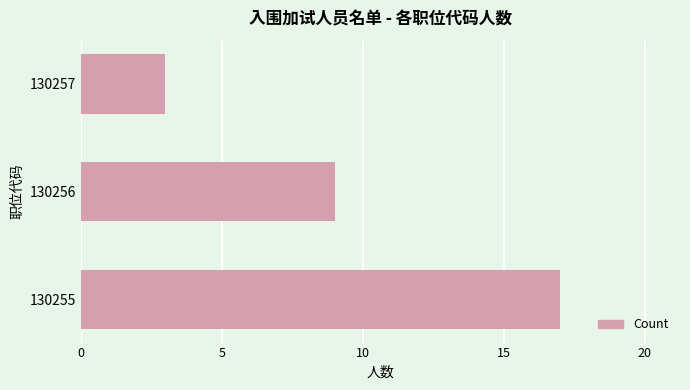

Are the bars horizontal?

Yes